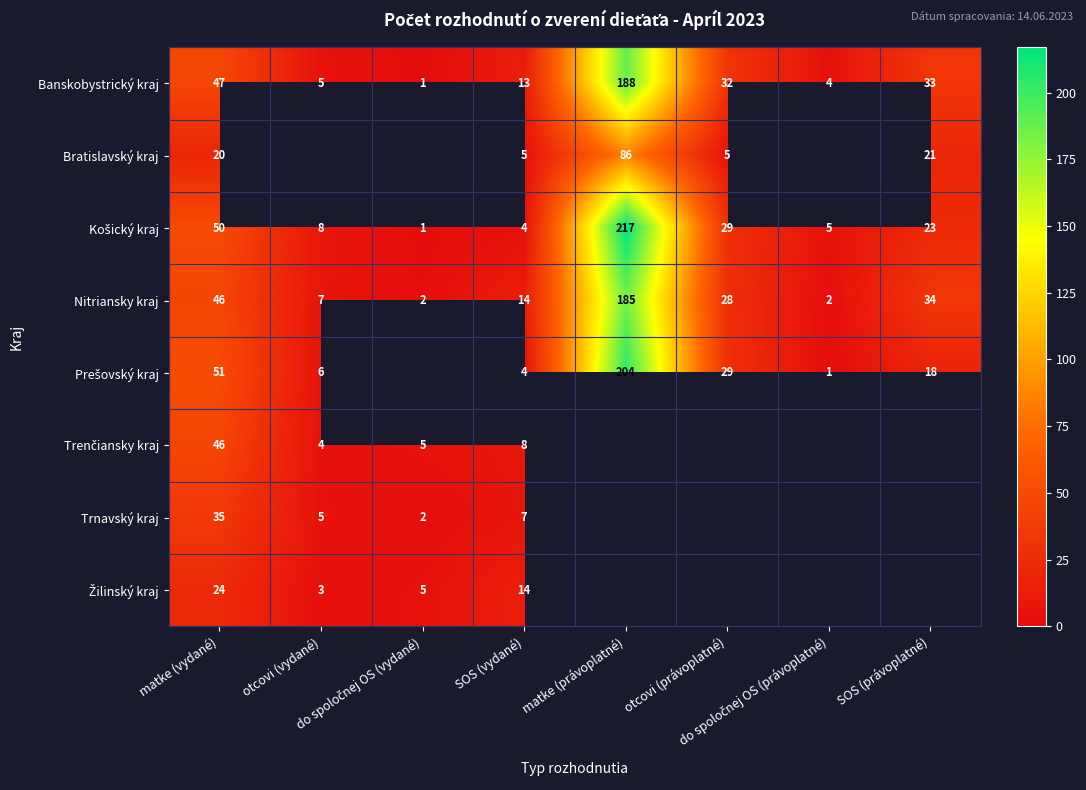

At which label does Trnavský kraj reach its peak?

matke (vydané)